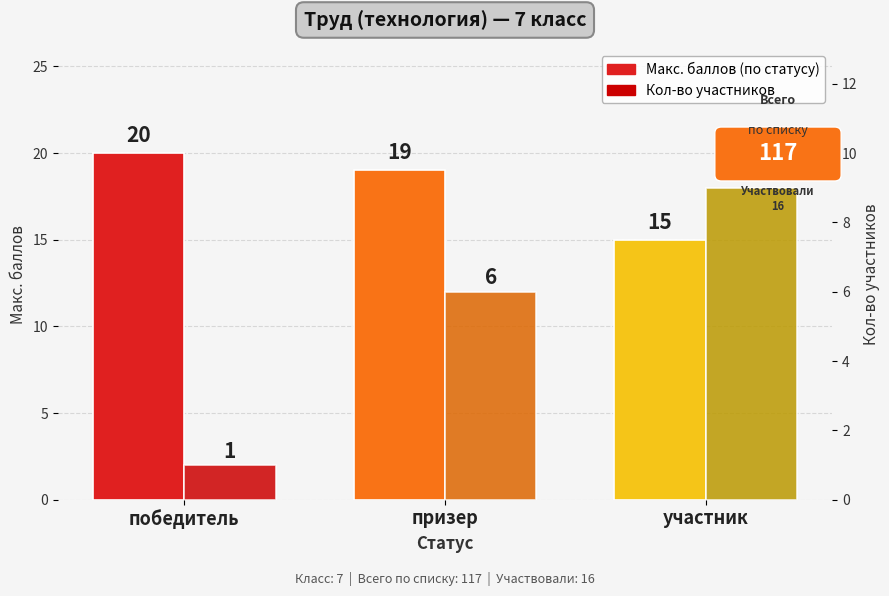

Is the value of Макс. баллов at победитель greater than the value of Кол-во участников at победитель?

Yes